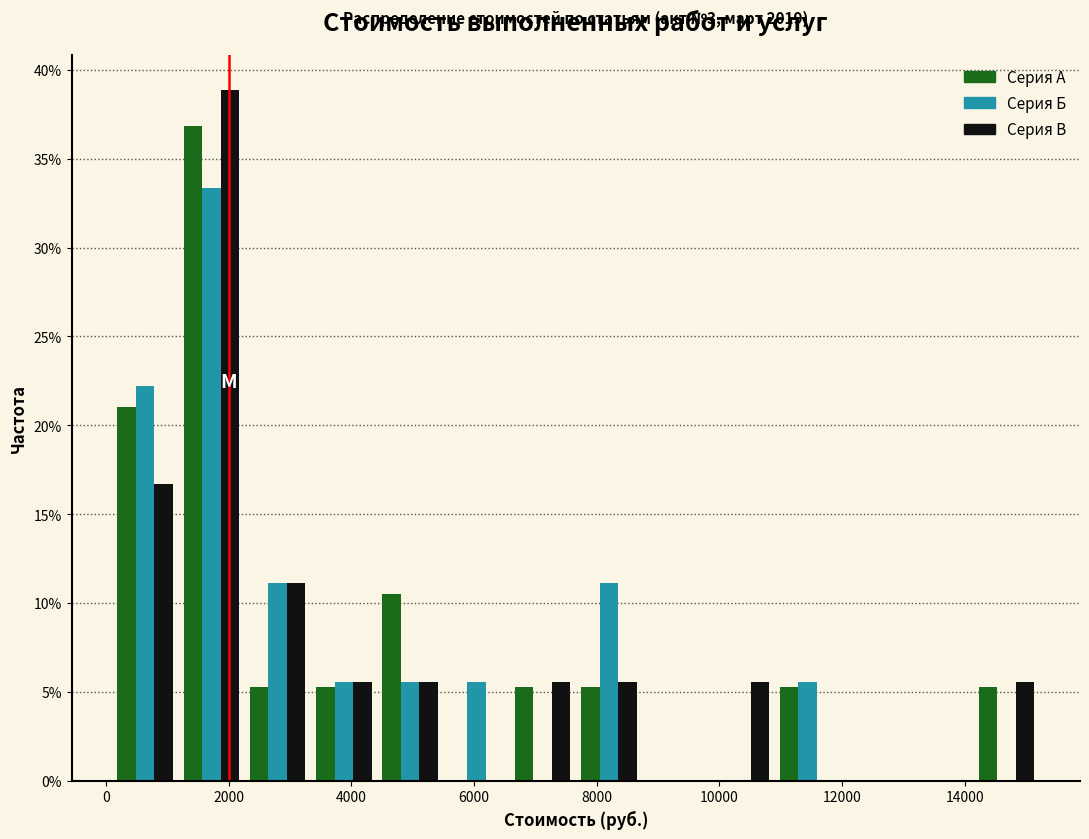

In the Серия Б series, which range on the x-axis has the tallest bar?

1200 to 2200